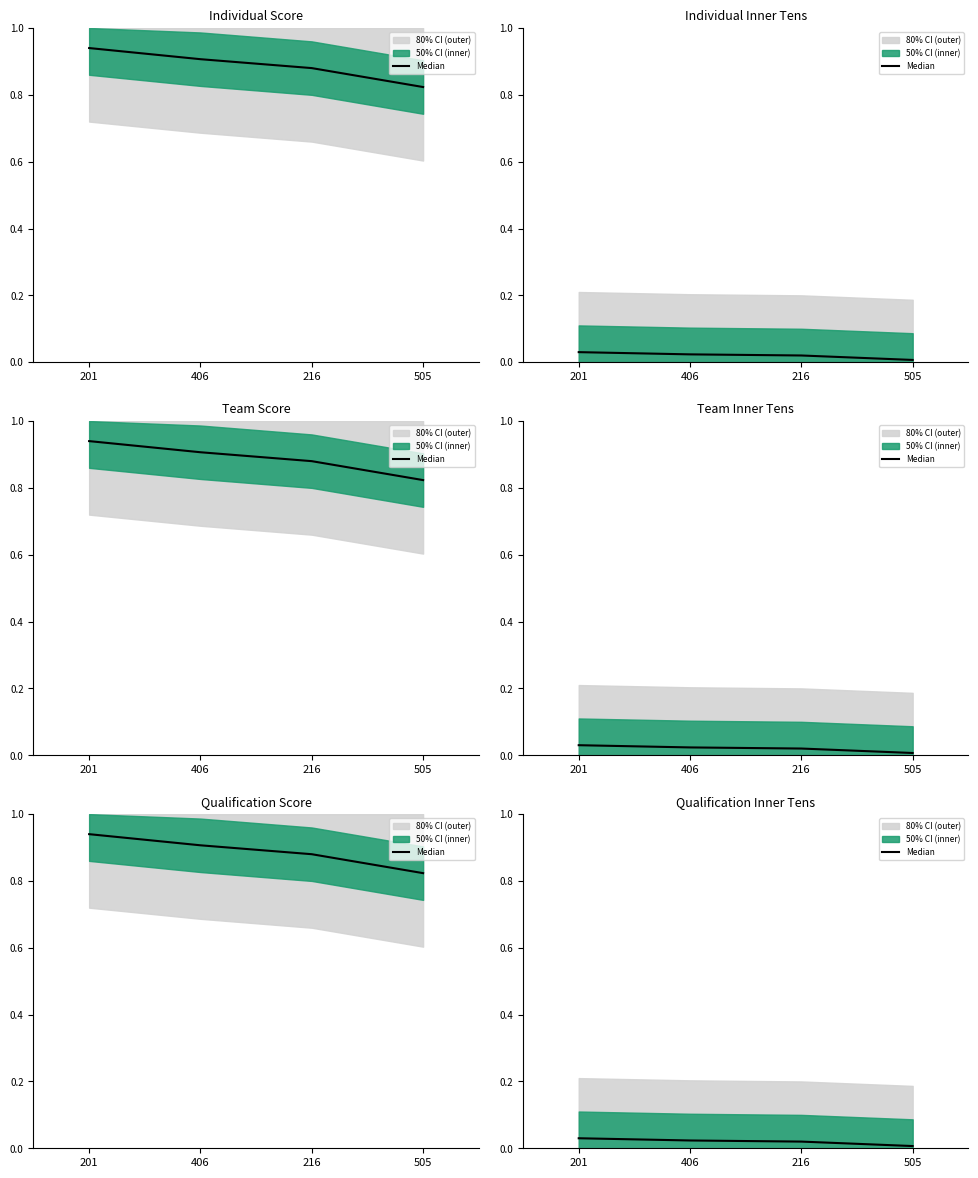

Rank the categories by value from lowest to highest.

505, 216, 406, 201